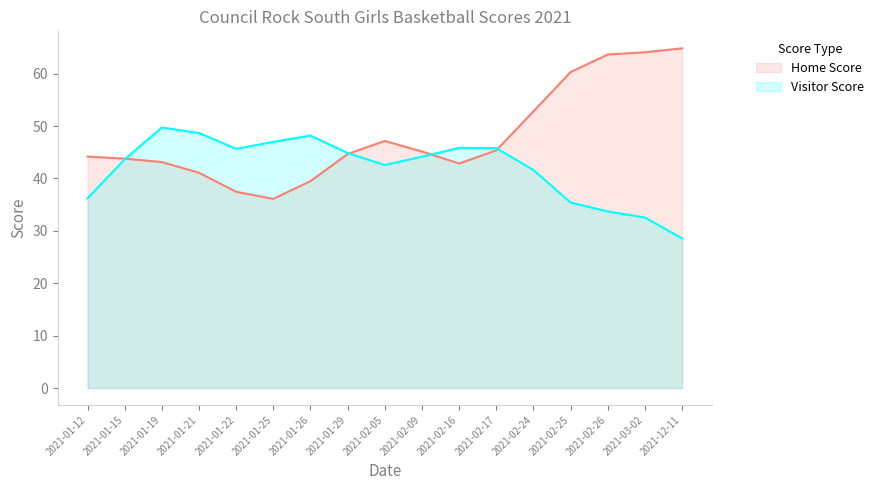

What value does the Home Score series have at 2021-01-26?

39.5